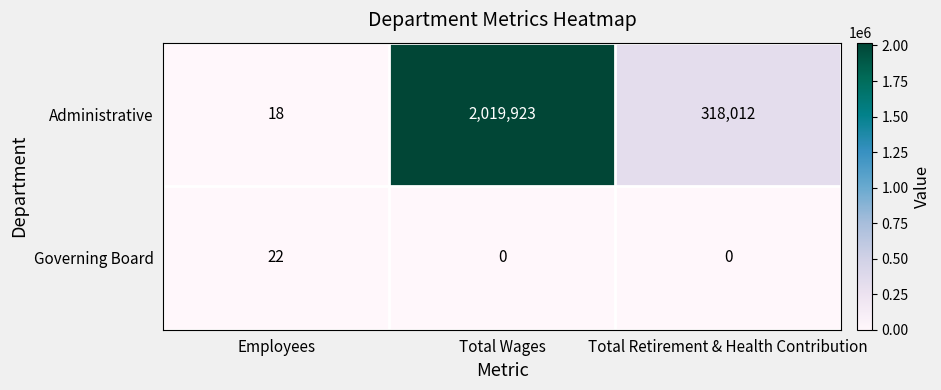

Reading left to right, transcribe all the data shown in this chart.

Administrative: Employees=18	Total Wages=2019923	Total Retirement & Health Contribution=318012
Governing Board: Employees=22	Total Wages=0	Total Retirement & Health Contribution=0